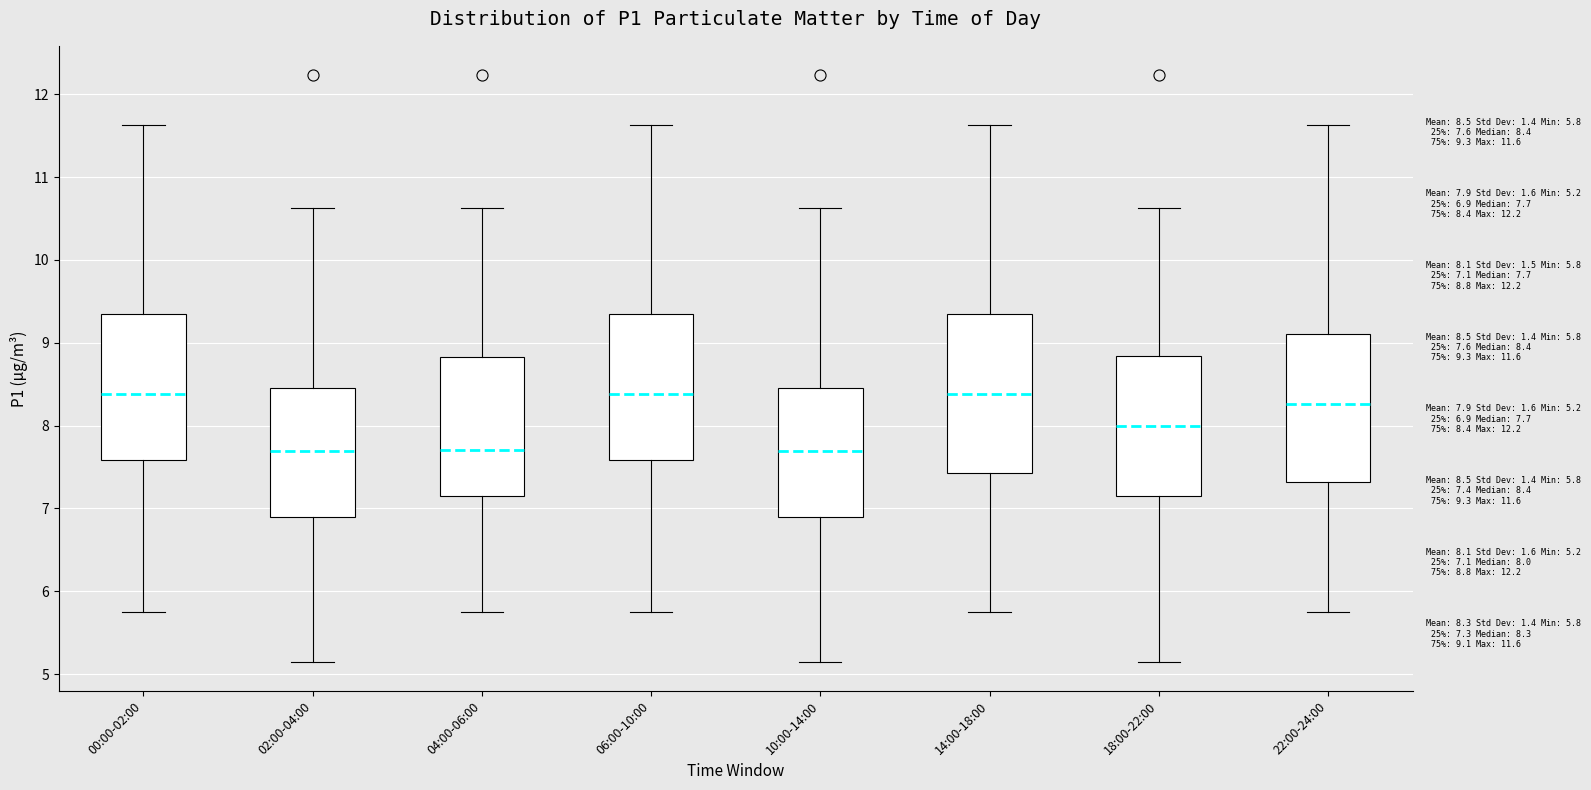

Comparing the boxes themselves (not the whiskers), which one is the tallest?

14:00-18:00